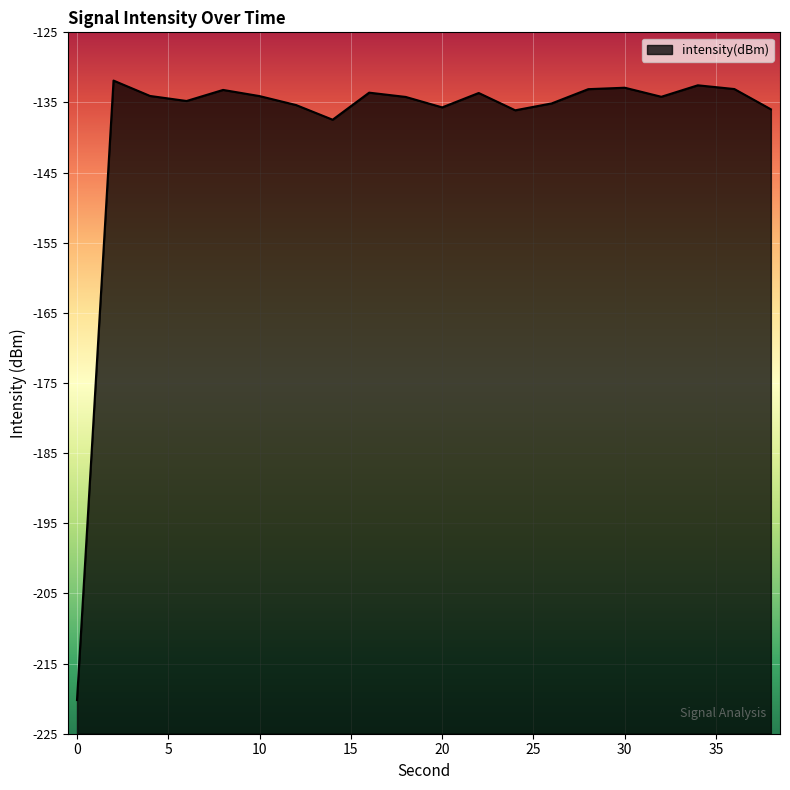

Read the value at 26.

-135.1